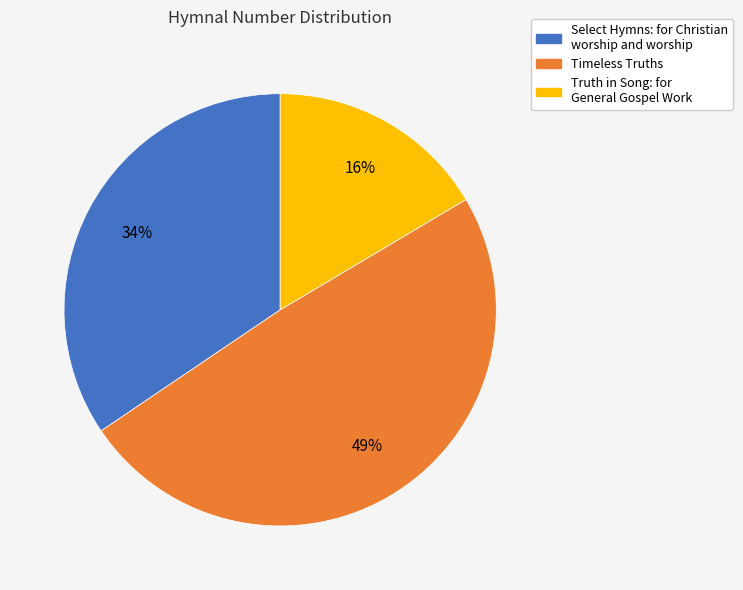

Rank the categories by value from highest to lowest.

Timeless Truths, Select Hymns: for Christian worship and worship, Truth in Song: for General Gospel Work